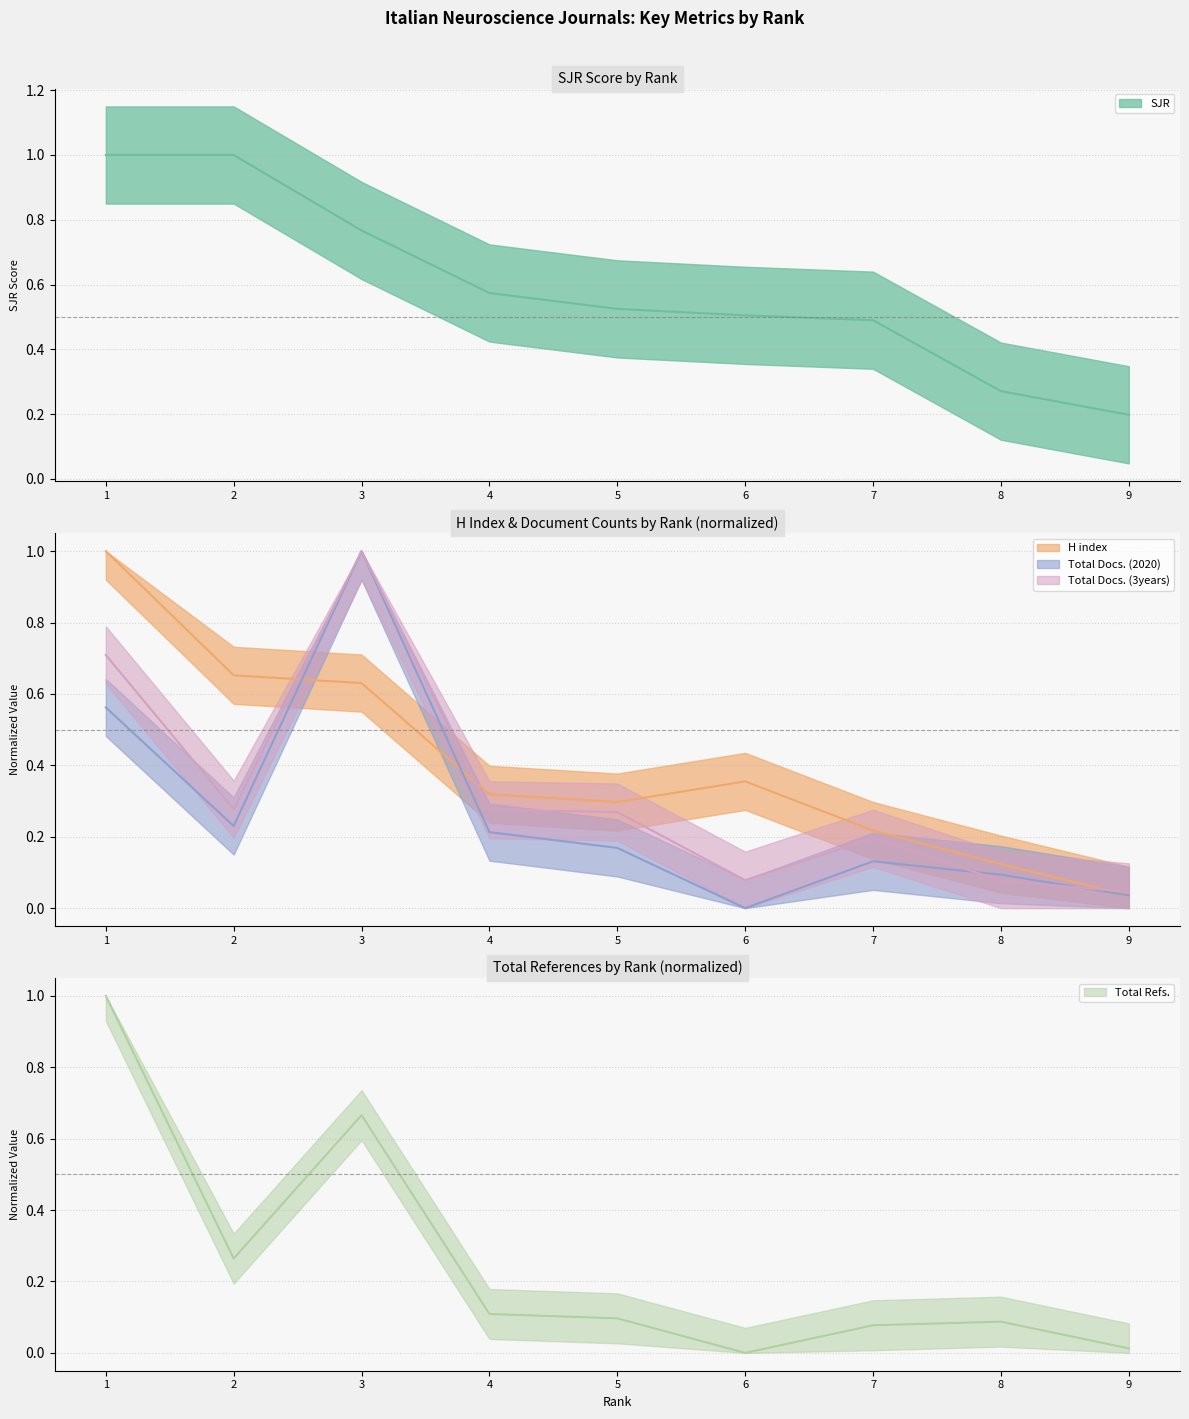

Which series has the largest range (max minus min)?

Total Docs. (2020)